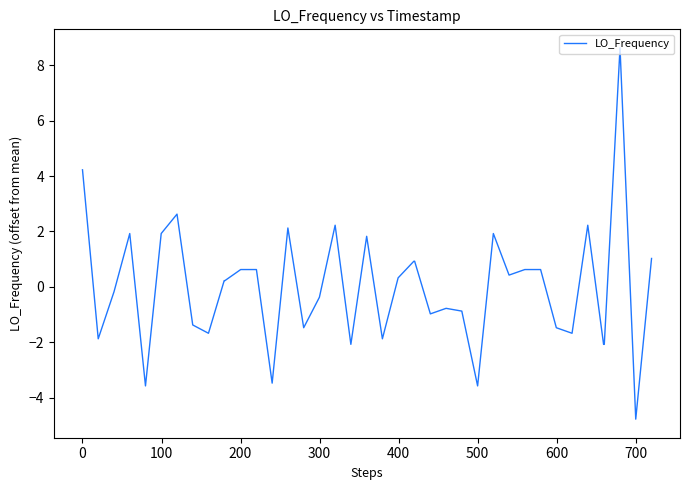

What is the difference between the second highest and minimum values?

9.0